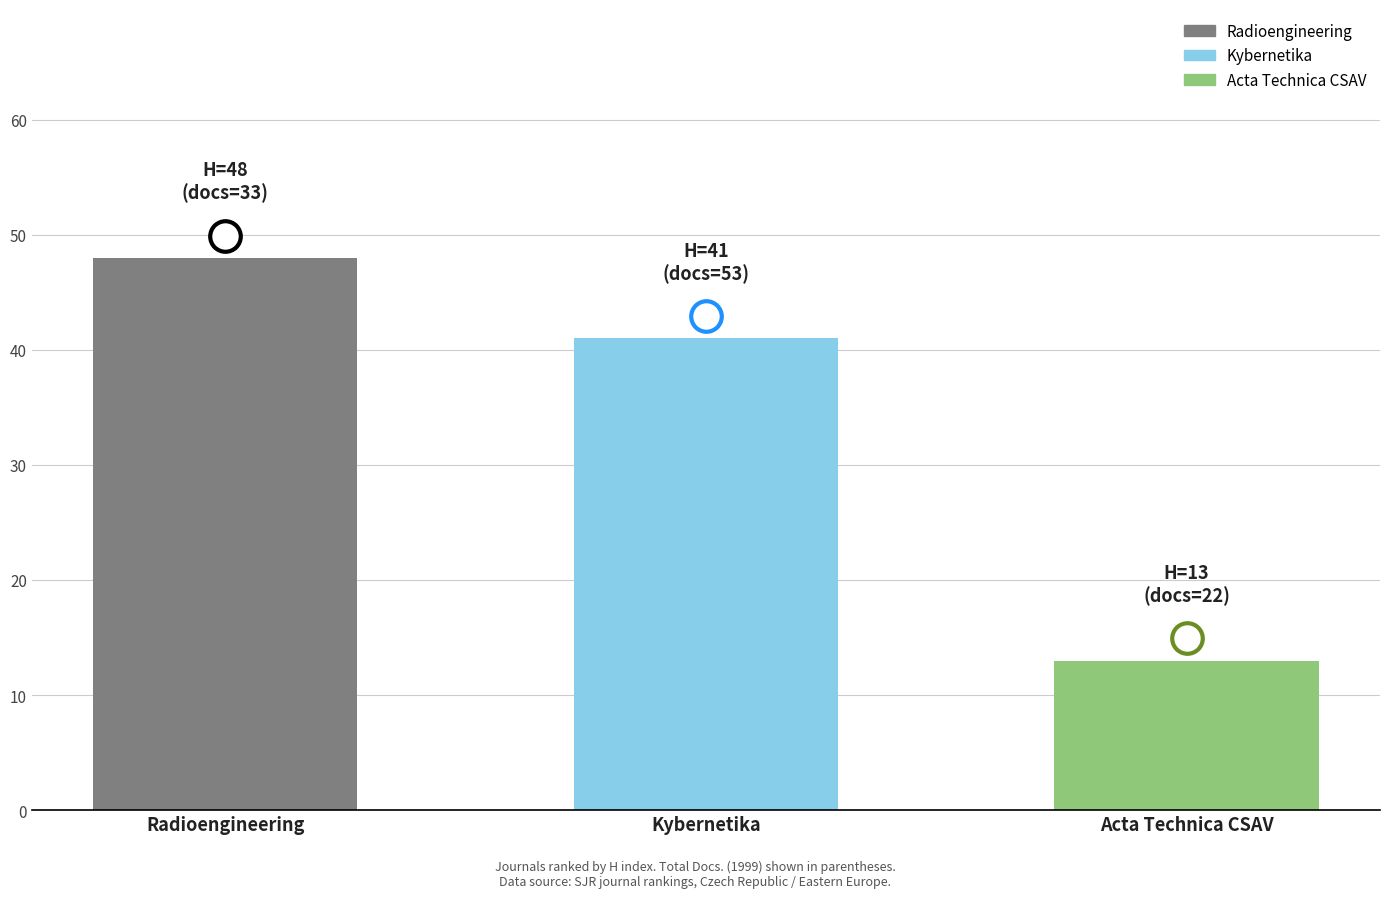

Where is the data nearest to the value 30?

Kybernetika